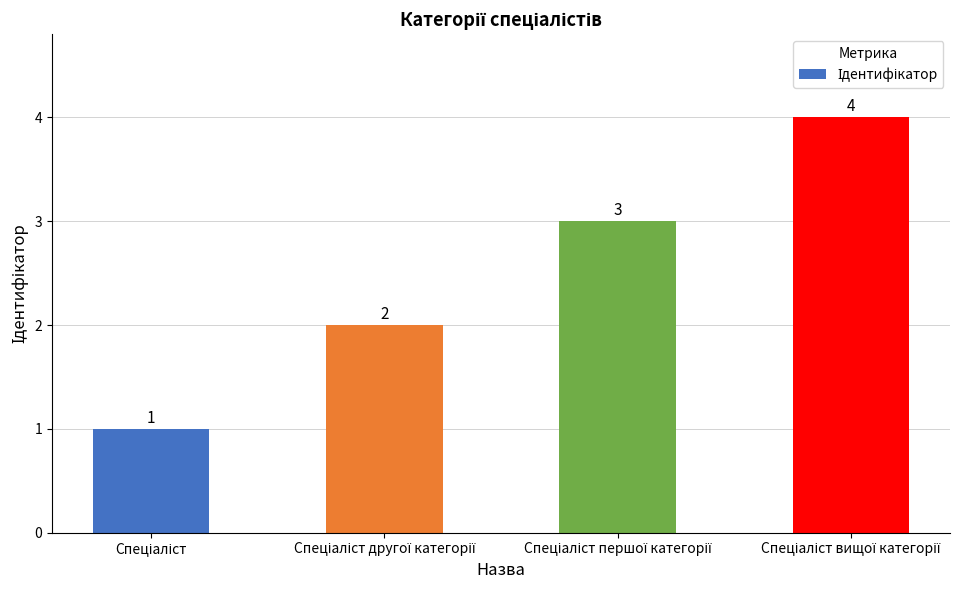

What is the greatest value displayed?

4